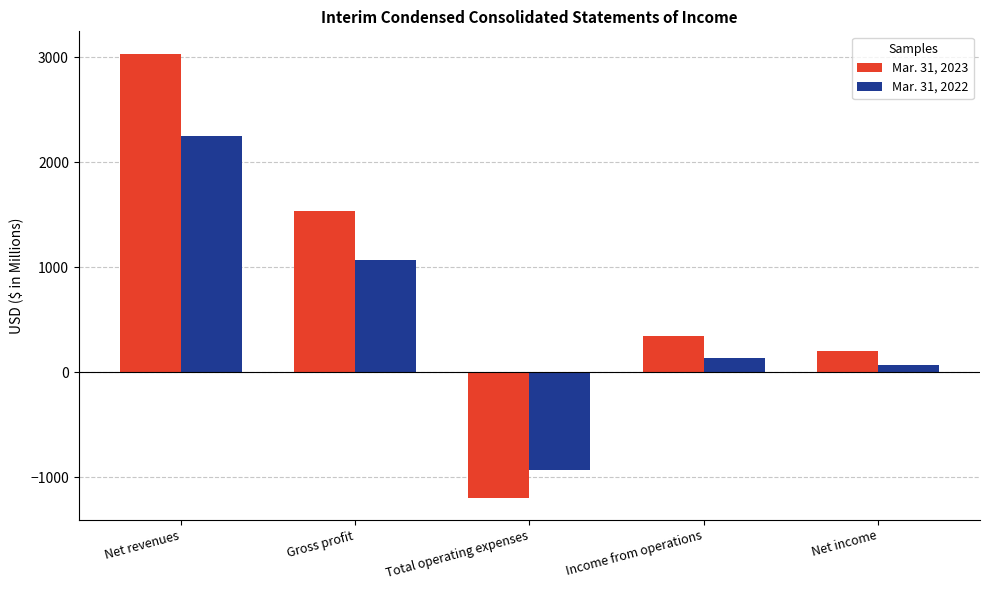

How many negative values does the Mar. 31, 2023 series have?

1